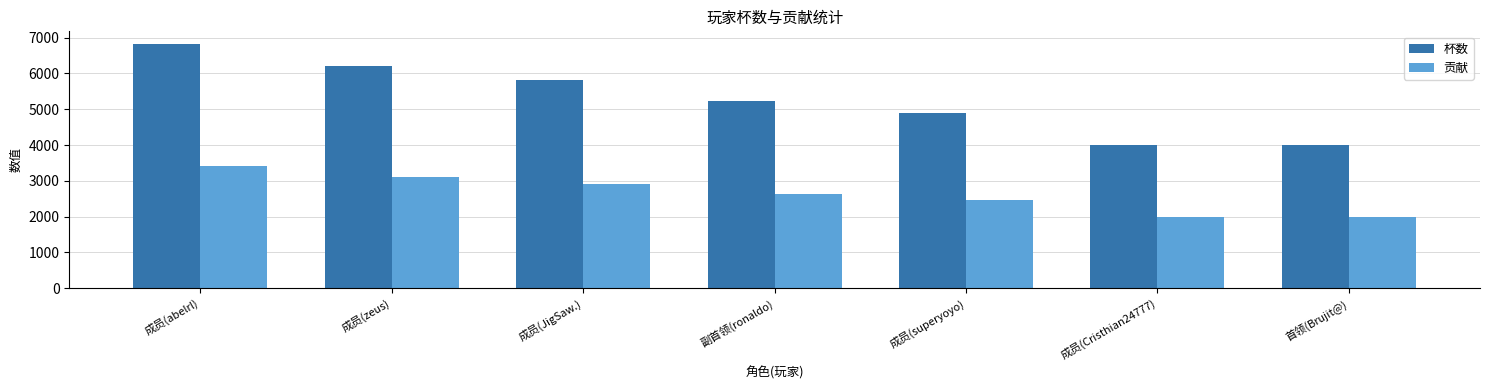

Which series has the largest range (max minus min)?

杯数